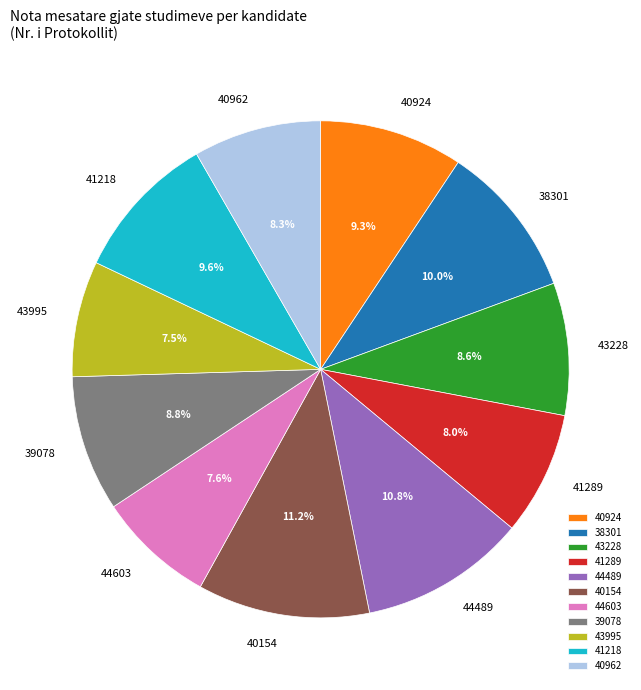

To the nearest percent, what is the combined percentage of 40924 and 40154?

21%